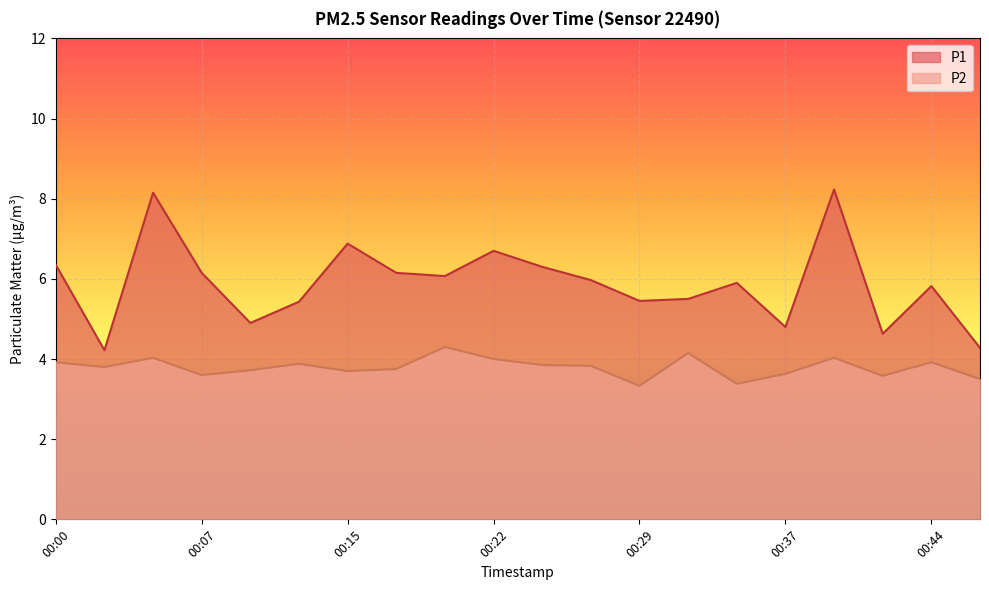

The value of P2 at 00:15 is 1.3. True or false?

False